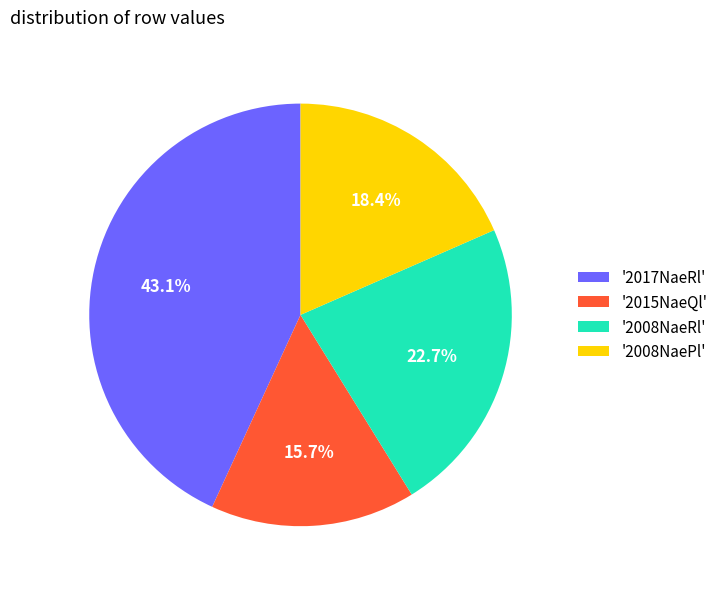

Rank the categories by value from highest to lowest.

'2017NaeRl', '2008NaeRl', '2008NaePl', '2015NaeQl'